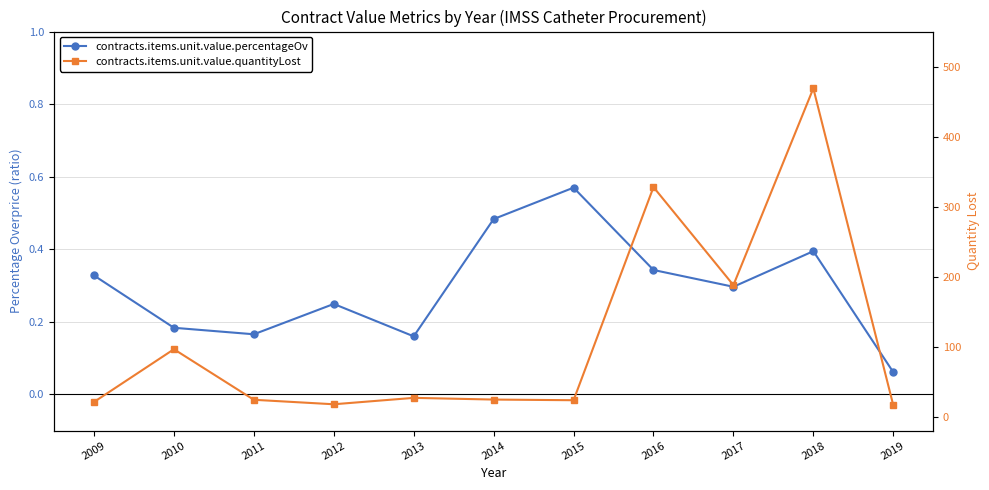

True or false: contracts.items.unit.value.percentageOv and contracts.items.unit.value.quantityLost intersect in this chart.

False